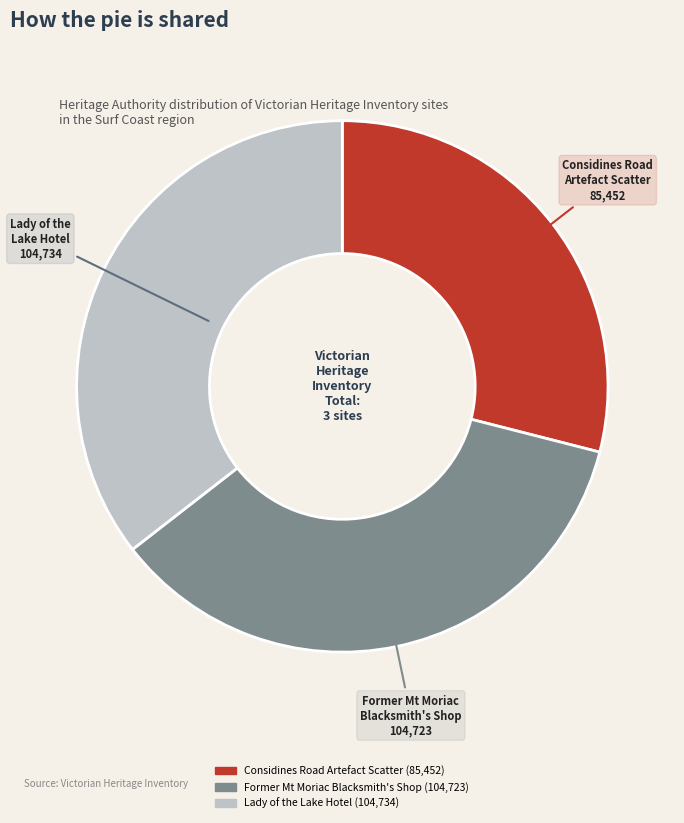

What is the smallest slice in the pie chart?

Considines Road Artefact Scatter